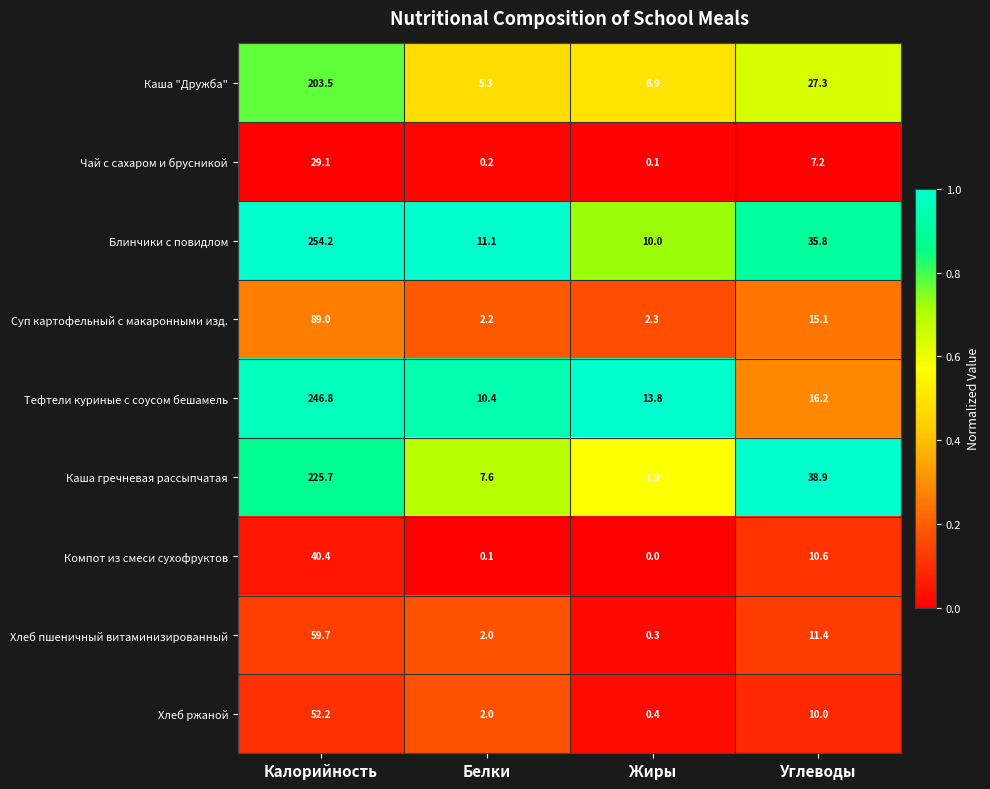

List the labels in order of Суп картофельный с макаронными изд. value, largest first.

Калорийность, Углеводы, Жиры, Белки